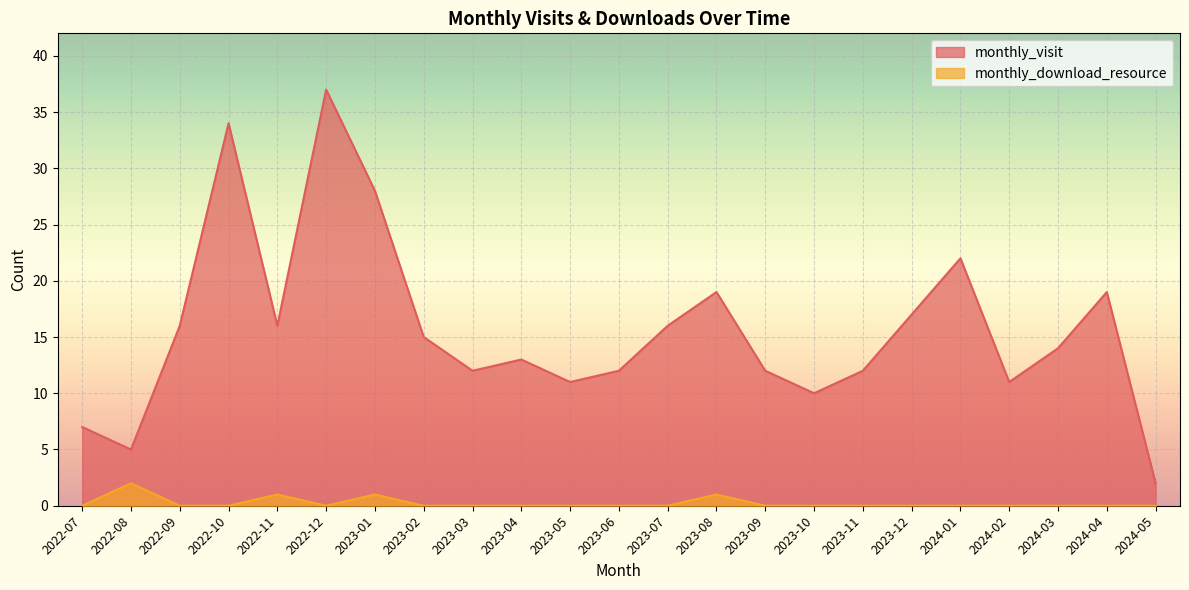

What is the label of the 6th point from the left?

2022-12